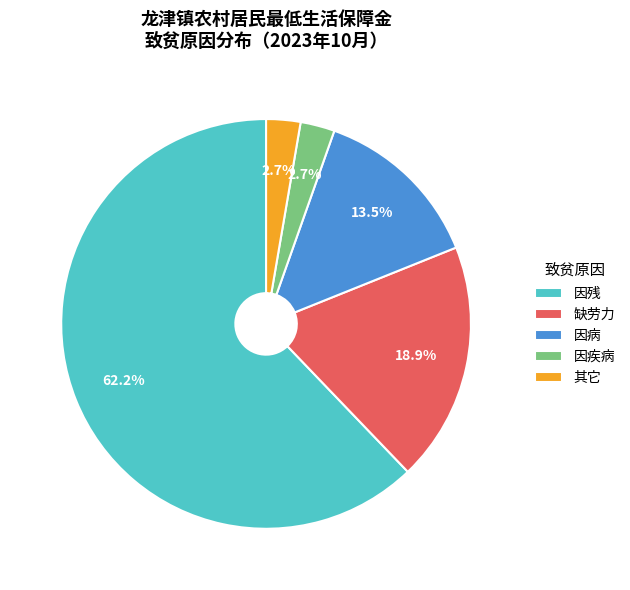

True or false: 因疾病 accounts for 16% of the total.

False